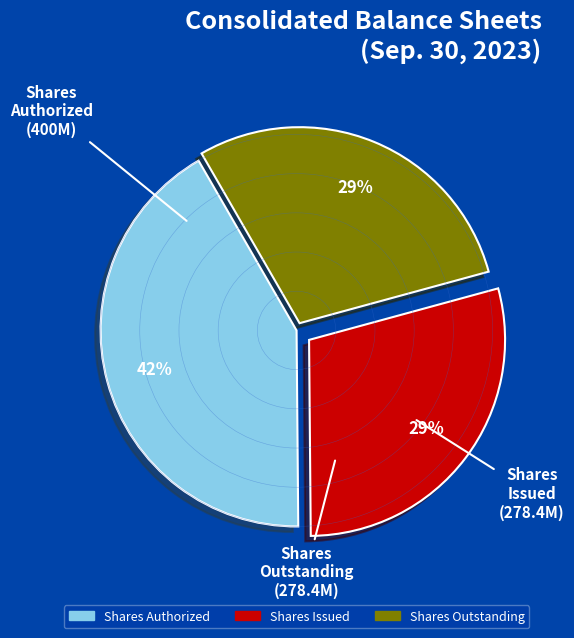

To the nearest percent, what is the difference between the largest and smallest slice percentages?

13%